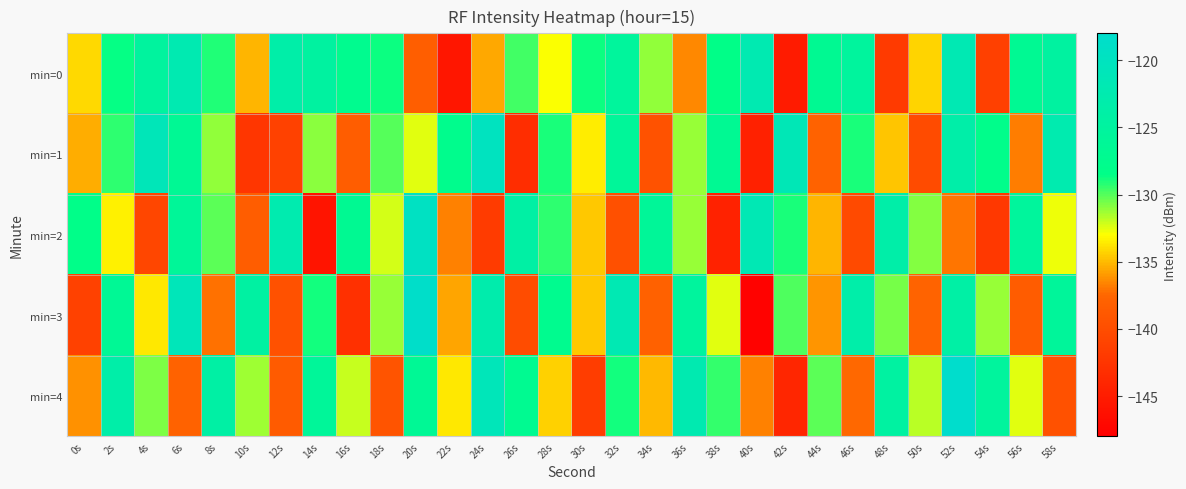

Which series changed the most between 14s and 46s?

min=4